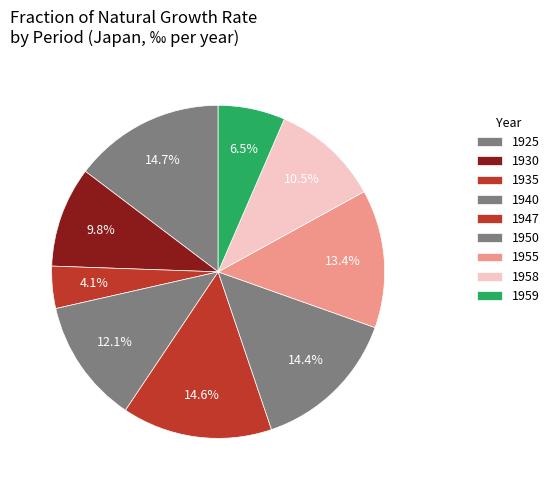

Rank the categories by value from lowest to highest.

1935, 1959, 1930, 1958, 1940, 1955, 1950, 1947, 1925